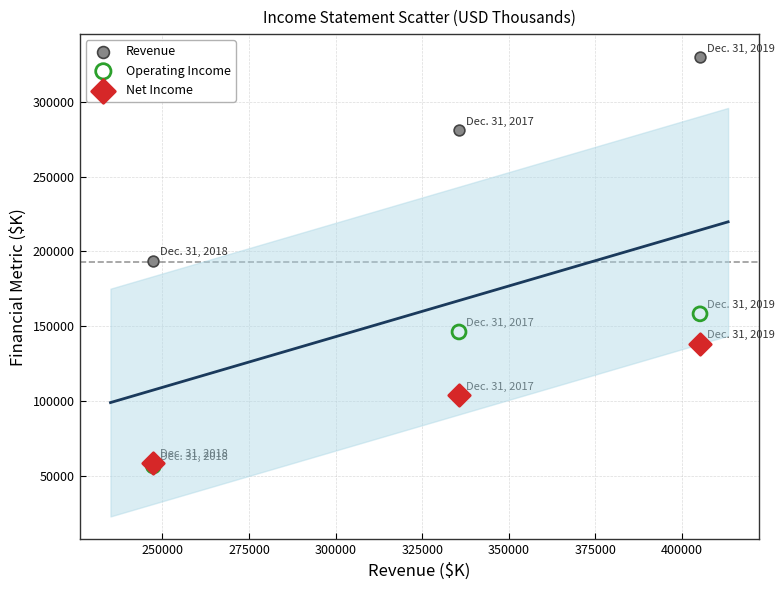

In the Revenue series, what Y value is closest to 261838?

280931